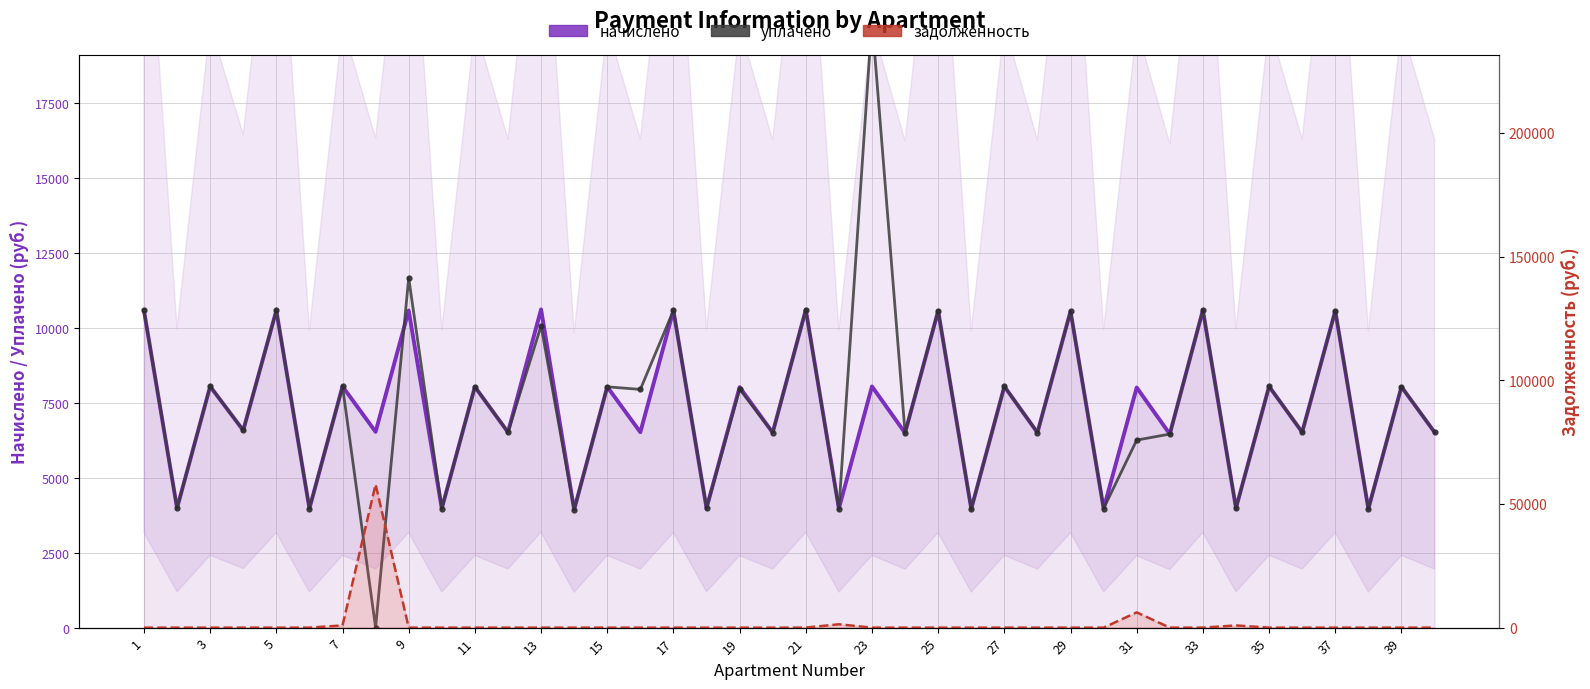

Count the number of categories in the chart.

40